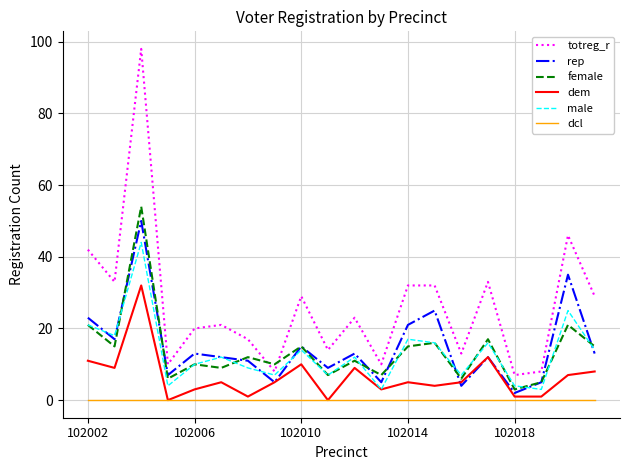

True or false: dem and totreg_r intersect in this chart.

False